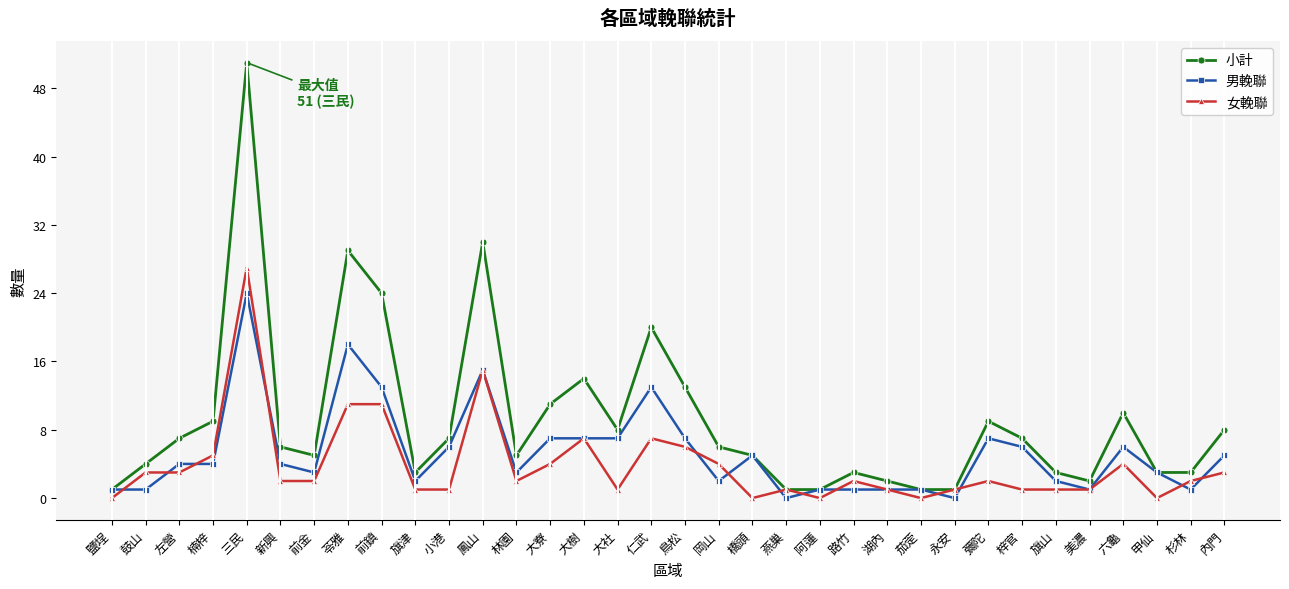

True or false: 小計 has more than 2 interior local peaks.

True